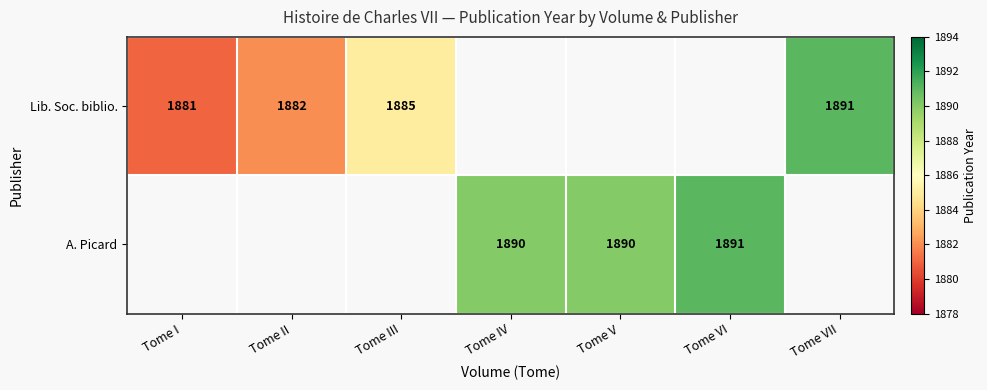

Which label corresponds to the largest value in the chart?

Tome VII